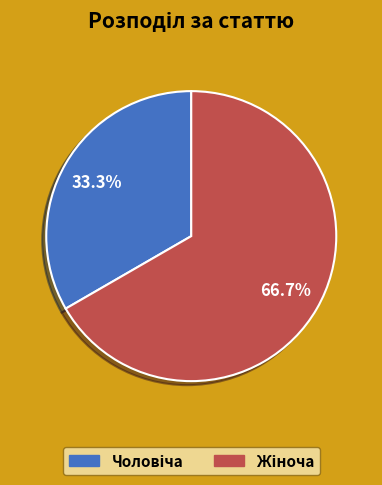

Is there any slice that represents more than half of the pie?

Yes